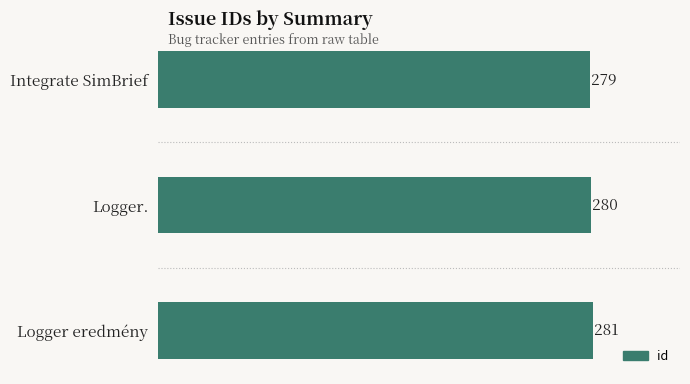

Where is the data nearest to the value 280?

Logger.